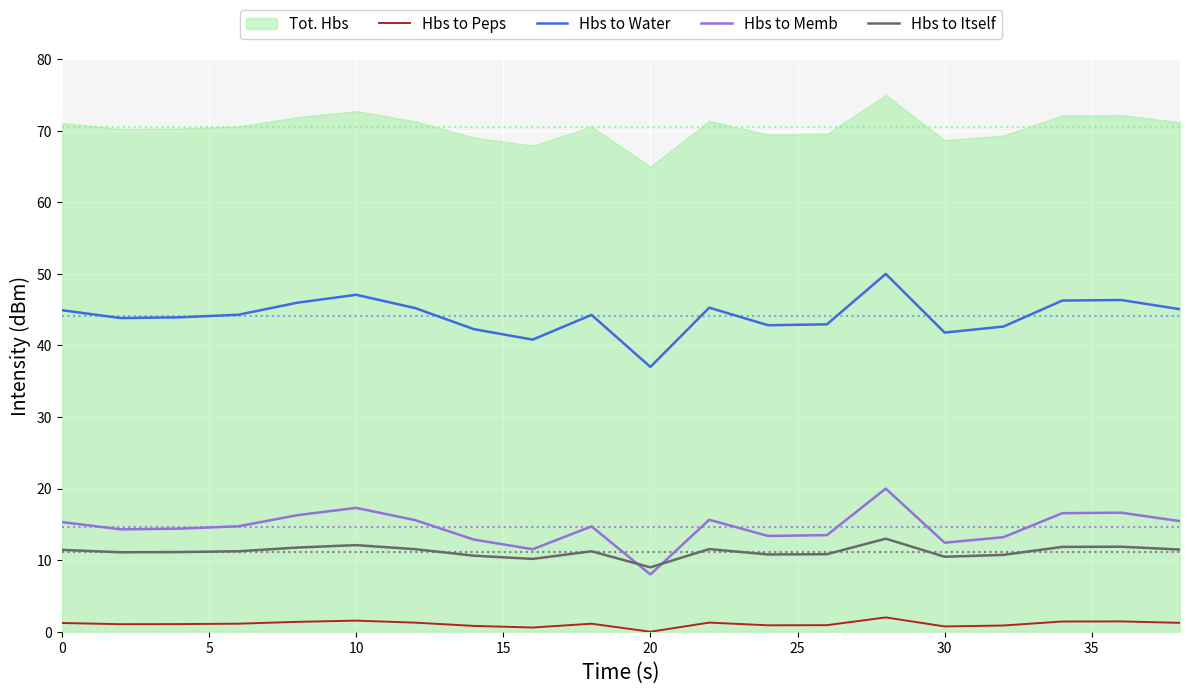

The Hbs to Itself series shows 10.5 at 30. True or false?

True